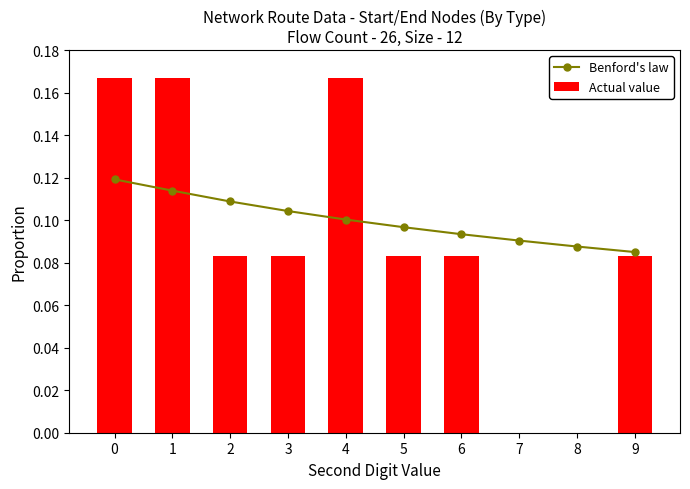

Which series has the largest total across all categories?

Benford's law